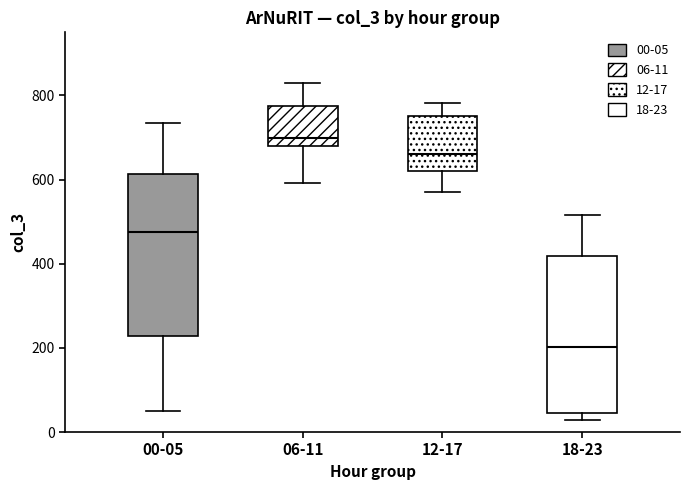

Which box has the highest median line?

06-11